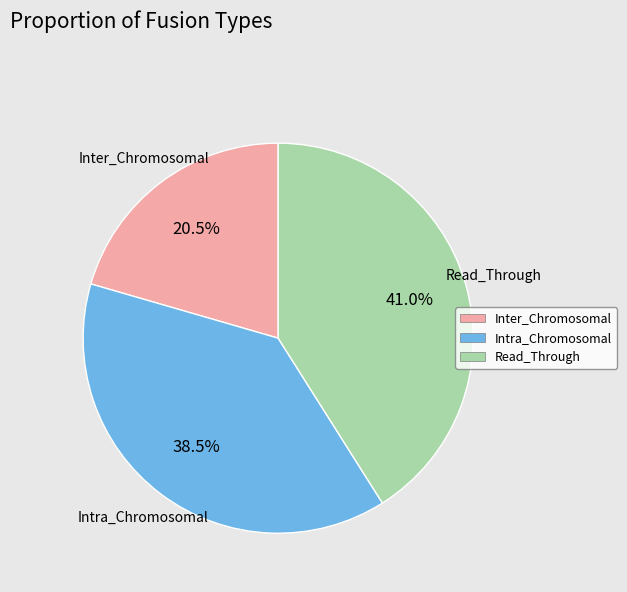

Between Inter_Chromosomal and Read_Through, which is larger?

Read_Through